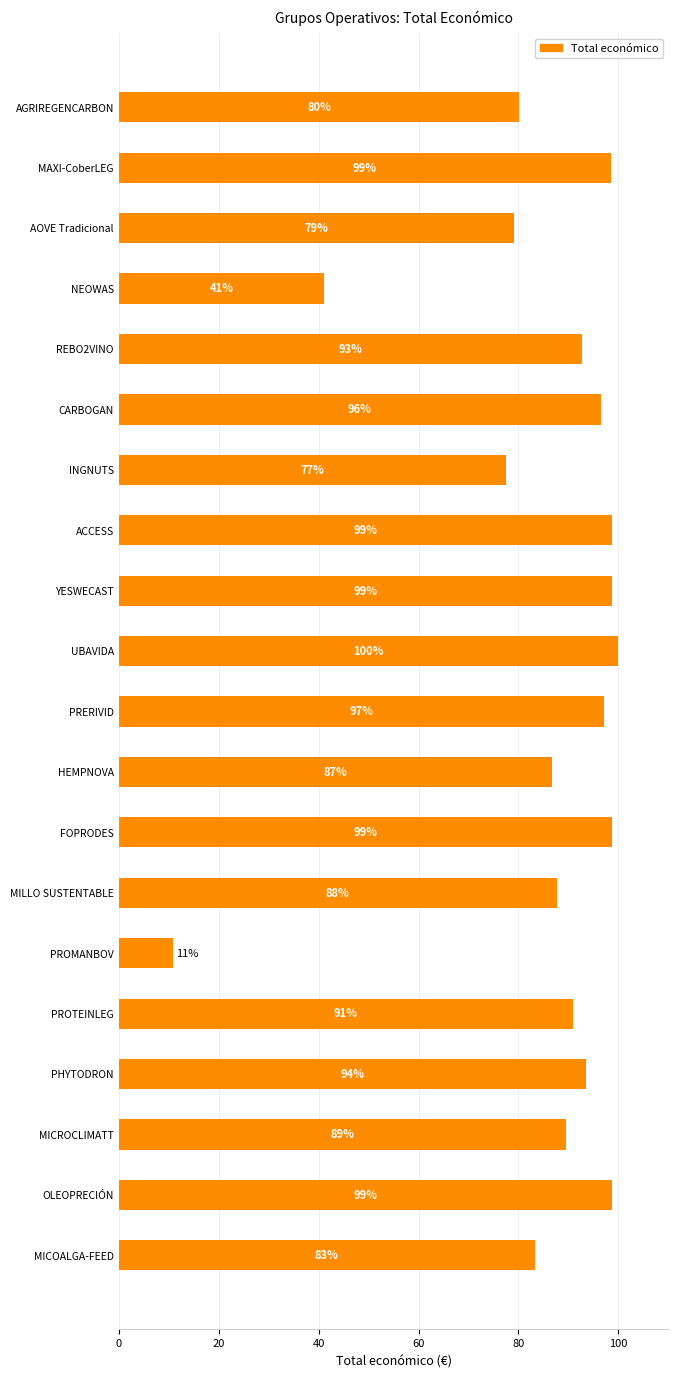

What is the label of the 20th bar from the bottom?

AGRIREGENCARBON